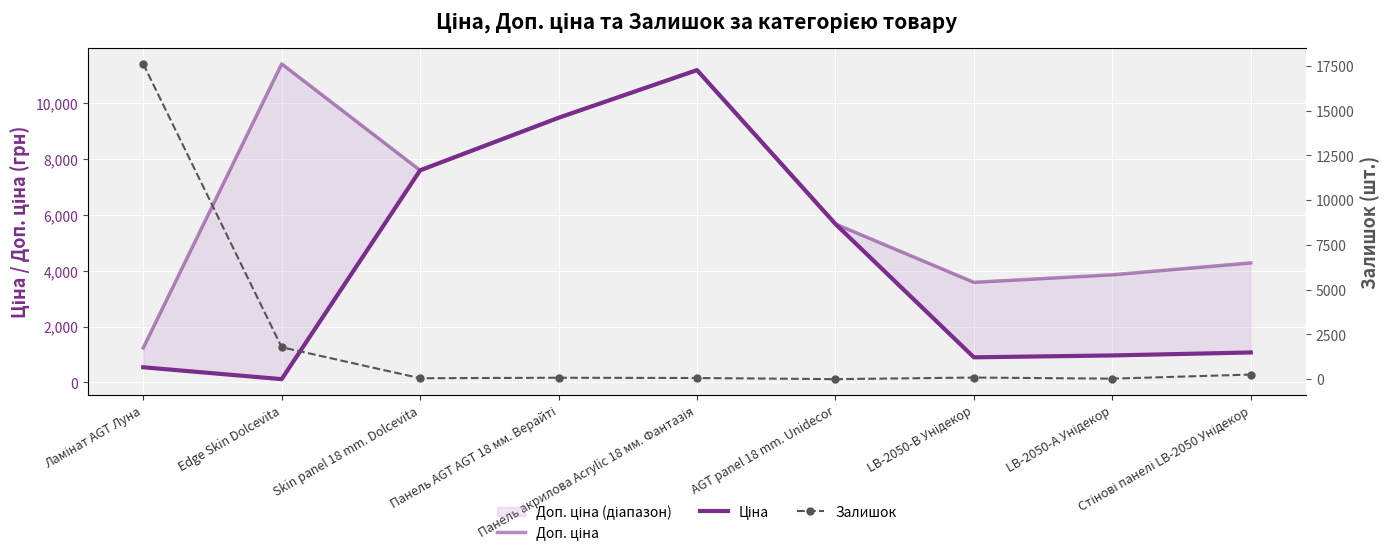

Rank the categories by Залишок value from lowest to highest.

AGT panel 18 mm. Unidecor, LB-2050-А Унідекор, Skin panel 18 mm. Dolcevita, Панель акрилова Acrylic 18 мм. Фантазія, Панель AGT AGT 18 мм. Верайті, LB-2050-В Унідекор, Стінові панелі LB-2050 Унідекор, Edge Skin Dolcevita, Ламінат AGT Луна